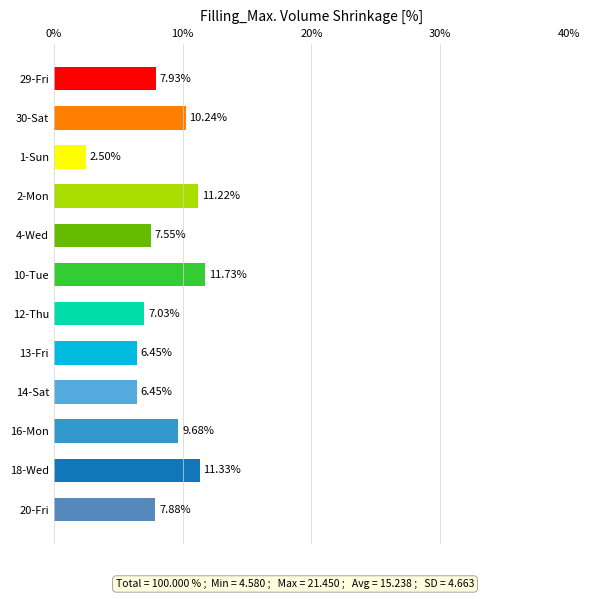

Does the chart contain stacked bars?

No